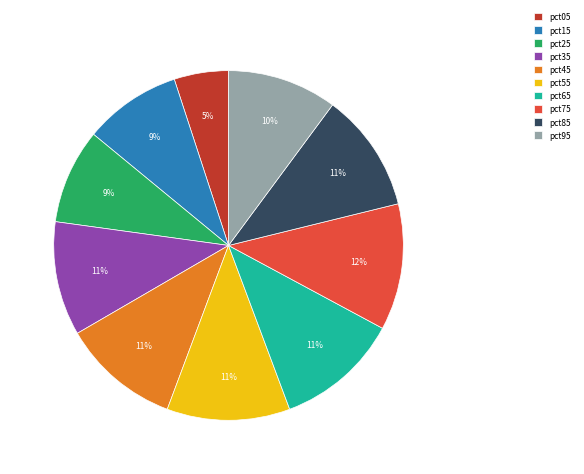

What is the smallest slice in the pie chart?

pct05